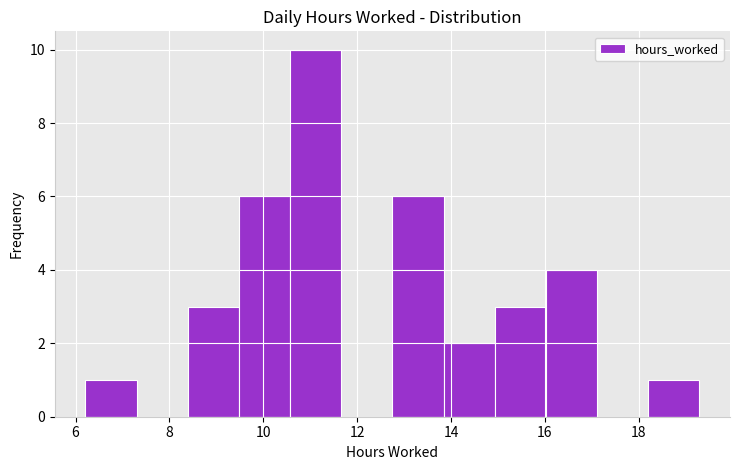

Which range on the x-axis has the tallest bar?

10.6 to 11.6